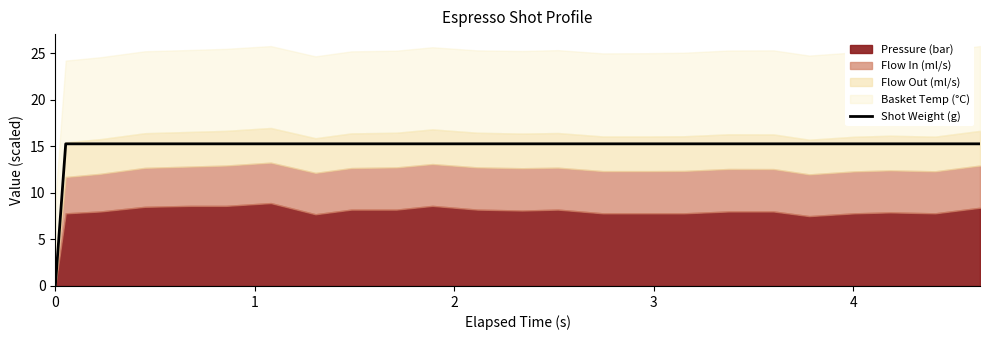

What is the maximum value for Shot Weight (g)?

15.3